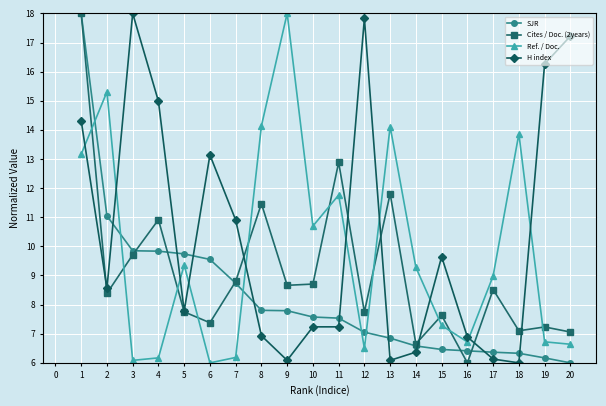

List the series in order of their overall mean, lowest first.

SJR, Cites / Doc. (2years), Ref. / Doc., H index